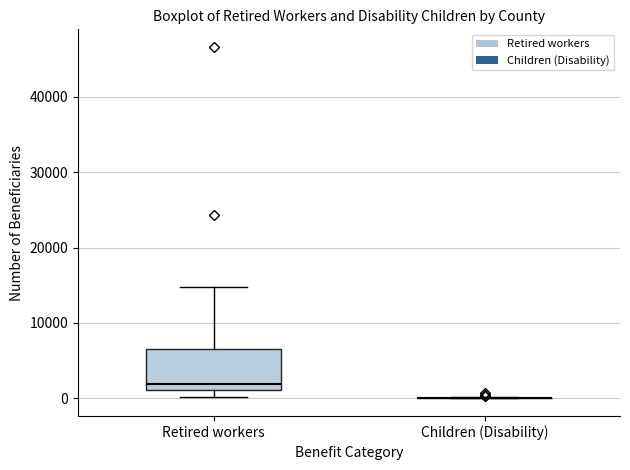

Where is the upper edge of the box for Retired workers on the y-axis? The values are not printed on the chart, so give them approximately, as read against the axis.

7000